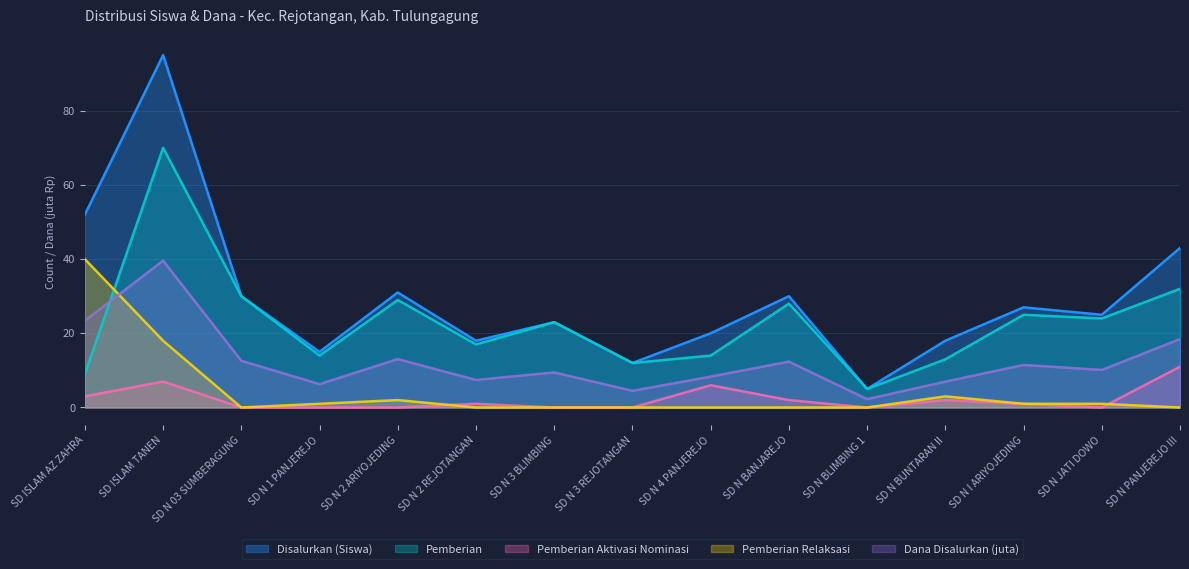

Which has a higher value, SD N JATI DOWO or SD N I ARIYOJEDING?

SD N I ARIYOJEDING